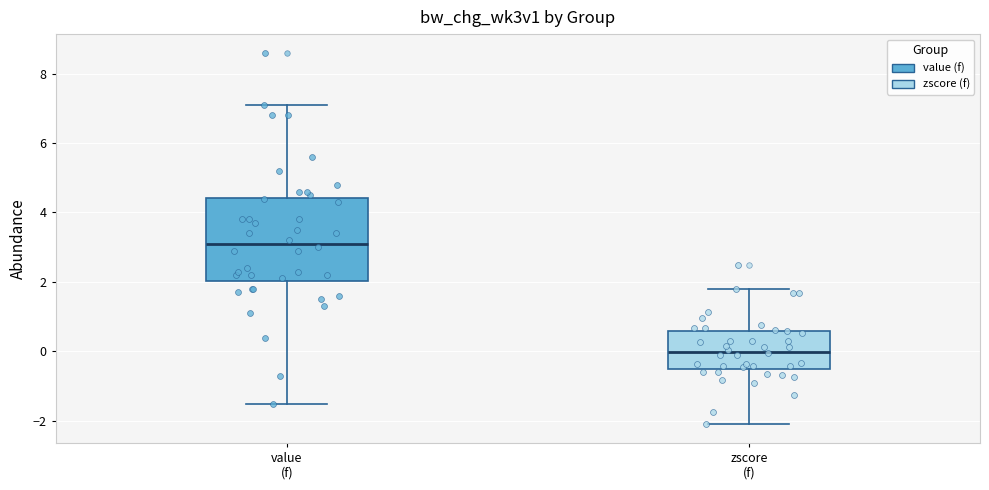

Which box's median line is the lowest?

zscore (f)